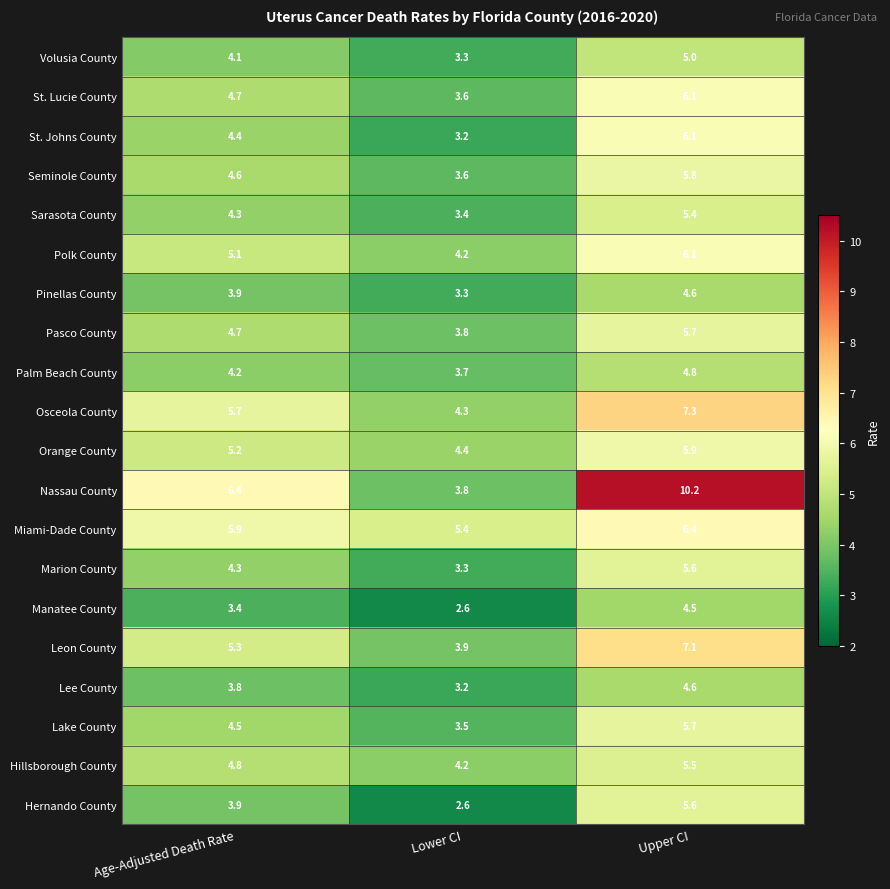

Where is Marion County nearest to the value 4?

Age-Adjusted Death Rate